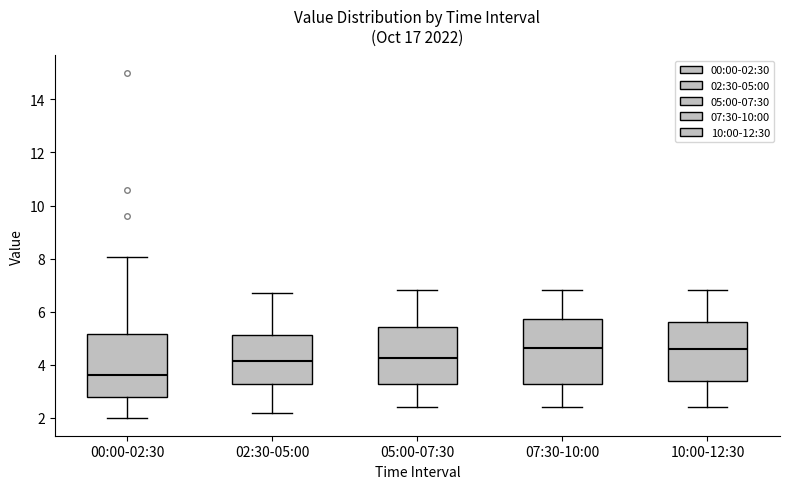

Which box has the lowest median line?

00:00-02:30